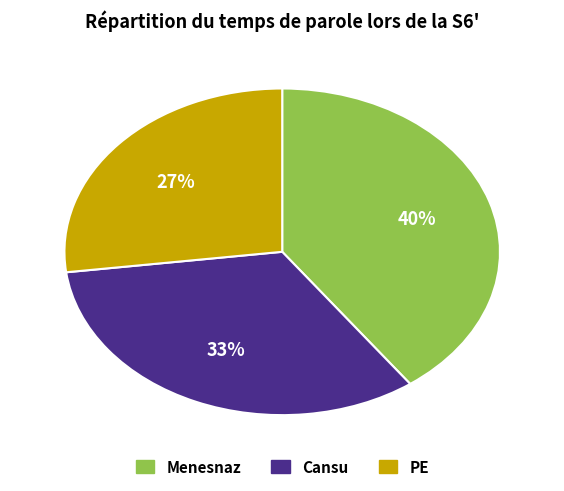

Is there a majority slice in this chart?

No